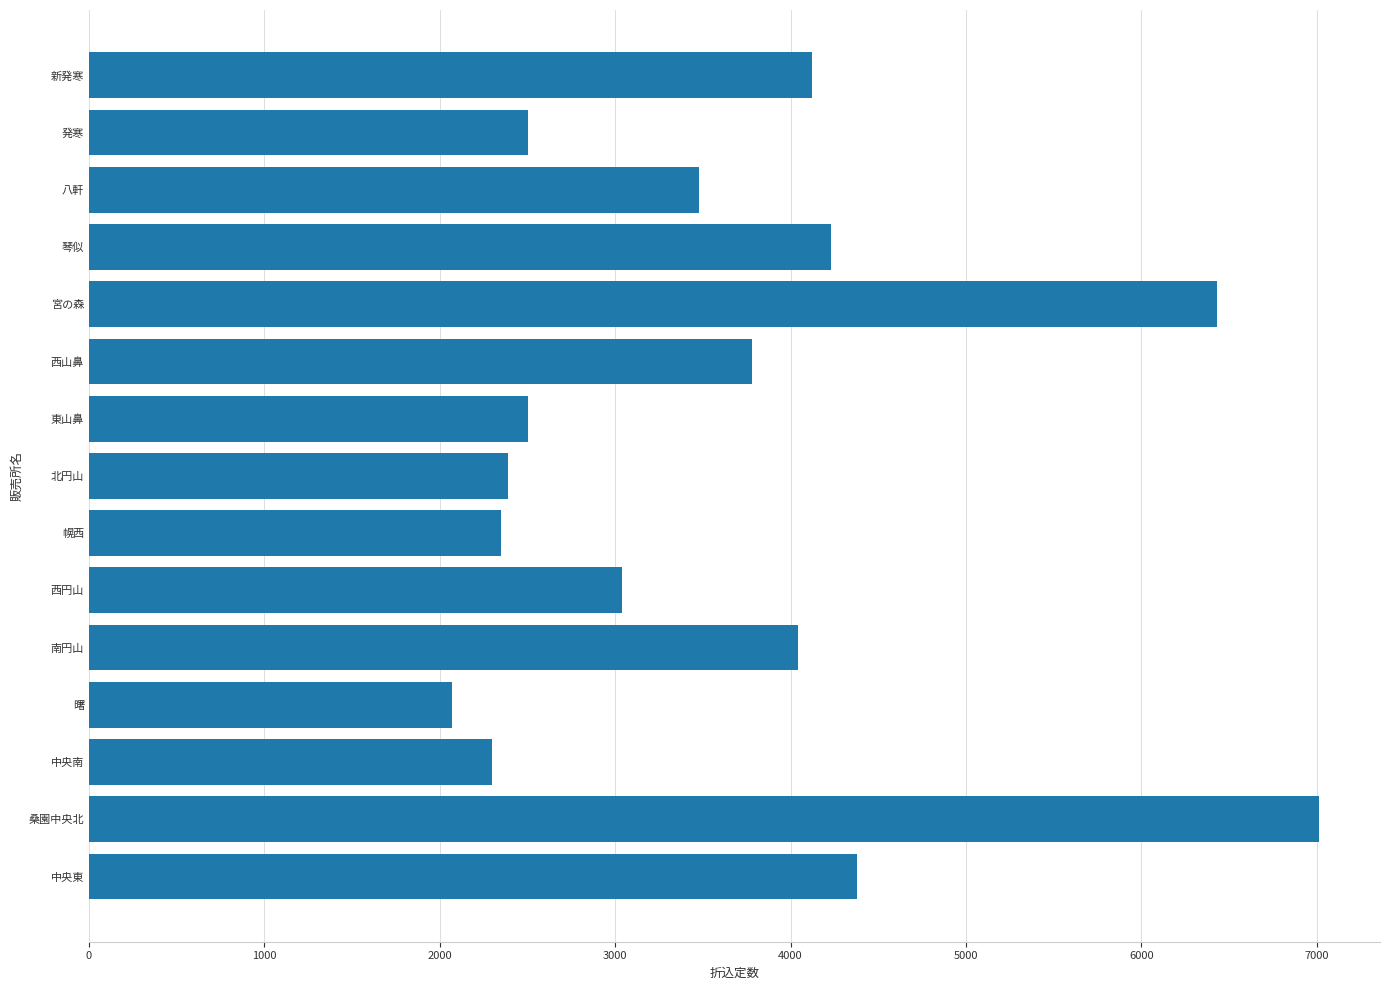

What value does the data have at 西円山?

3040